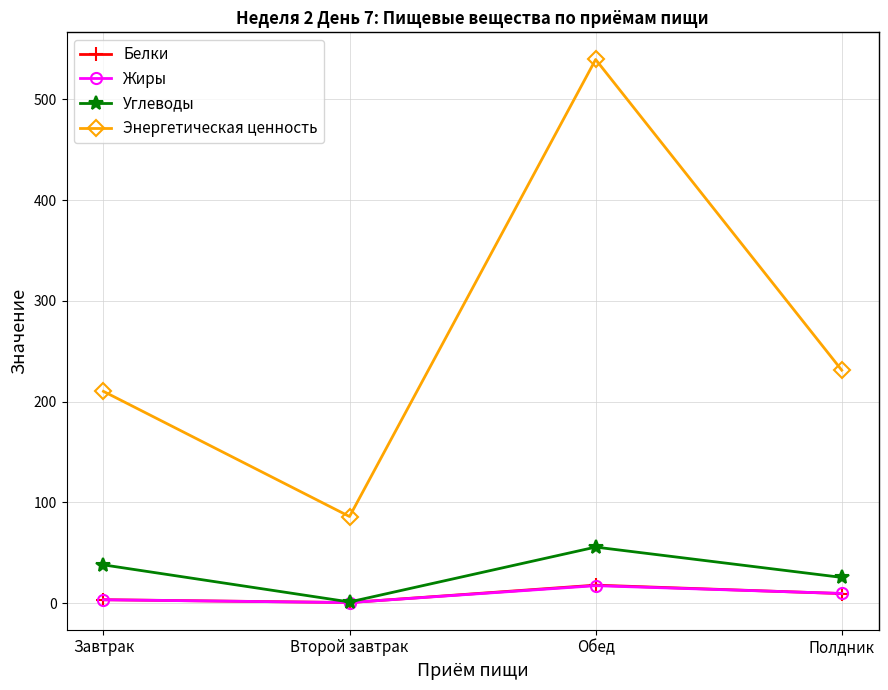

The Энергетическая ценность series shows 231.2 at Полдник. True or false?

True